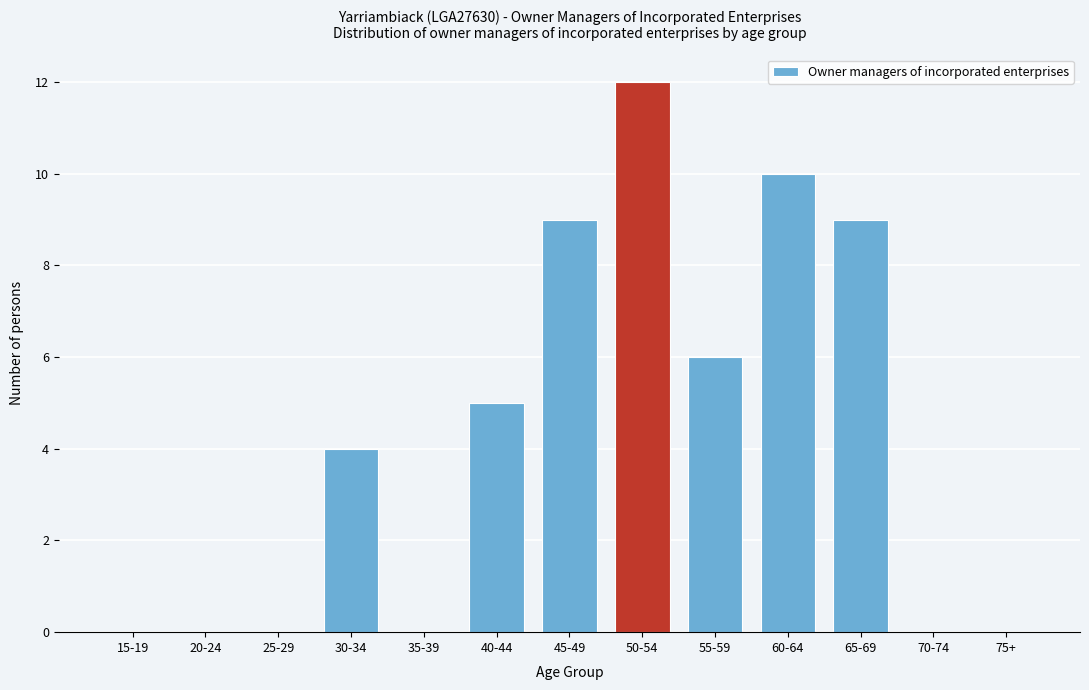

Reading left to right, list all the values displayed in this chart.

15-19=0	20-24=0	25-29=0	30-34=4	35-39=0	40-44=5	45-49=9	50-54=12	55-59=6	60-64=10	65-69=9	70-74=0	75+=0